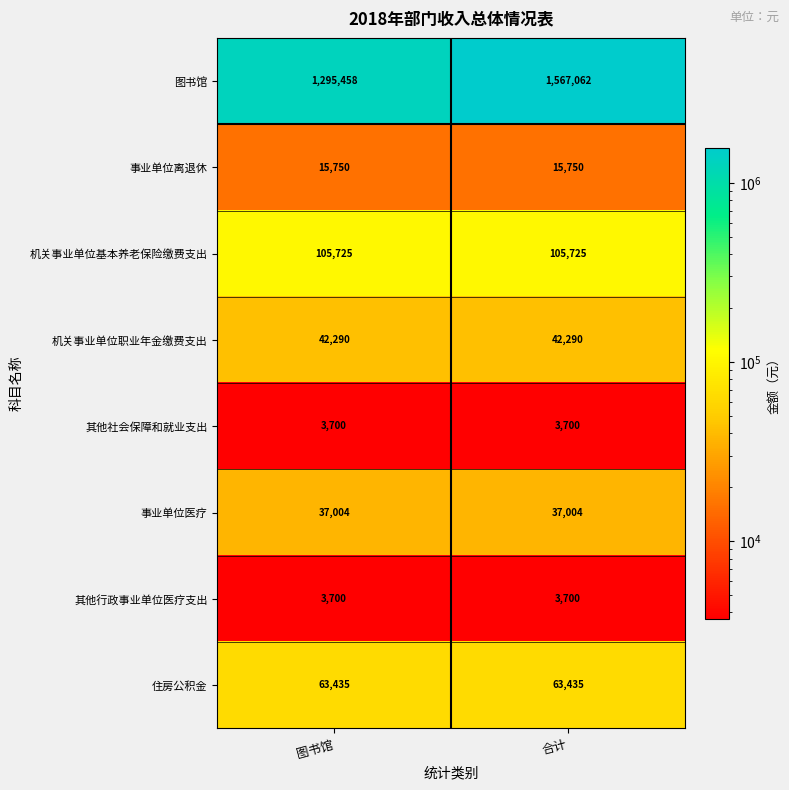

Read the 事业单位医疗 value at 合计.

37004